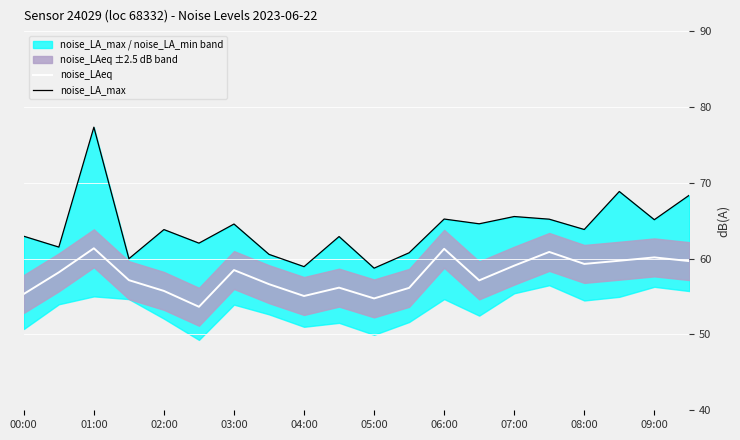

Reading left to right, what are all the values shown in this chart?

noise_LAeq: 55.3	58.2	61.4	57.2	55.7	53.6	58.5	56.6	55.1	56.2	54.8	56.1	61.3	57.1	59.1	60.9	59.3	59.7	60.2	59.7
noise_LA_max: 63.0	61.5	77.3	60.0	63.8	62.0	64.6	60.6	58.9	62.9	58.7	60.8	65.2	64.6	65.5	65.2	63.8	68.8	65.1	68.4